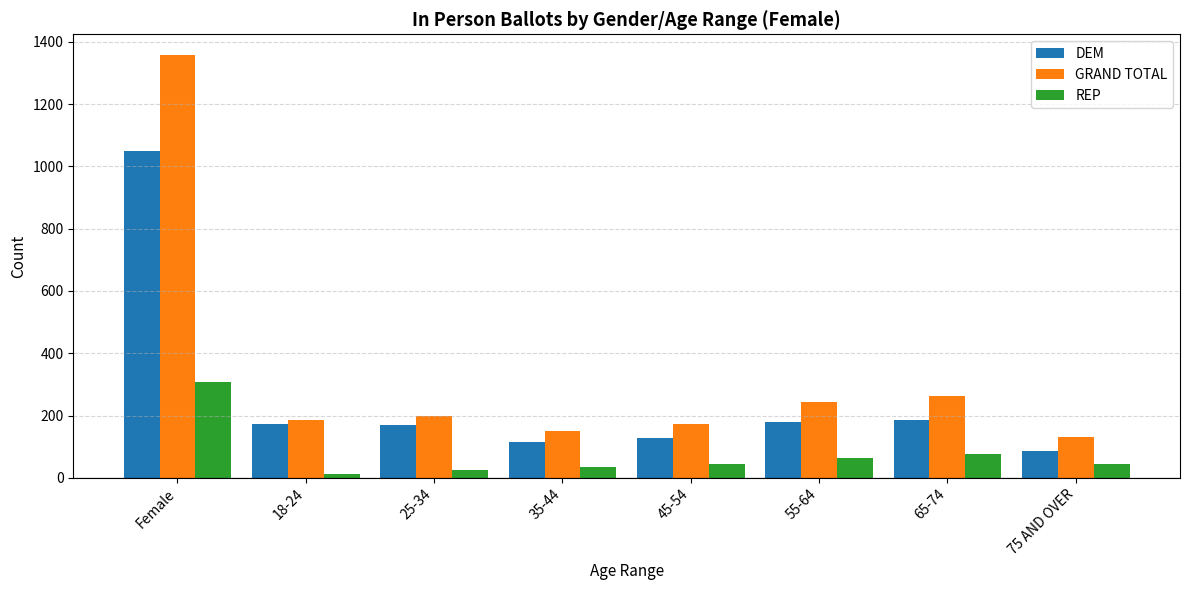

Are the bars horizontal?

No